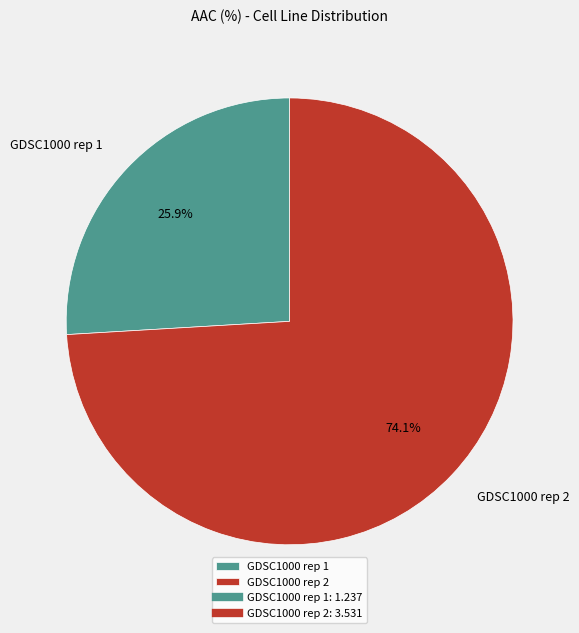

Rank the categories by value from lowest to highest.

GDSC1000 rep 1, GDSC1000 rep 2